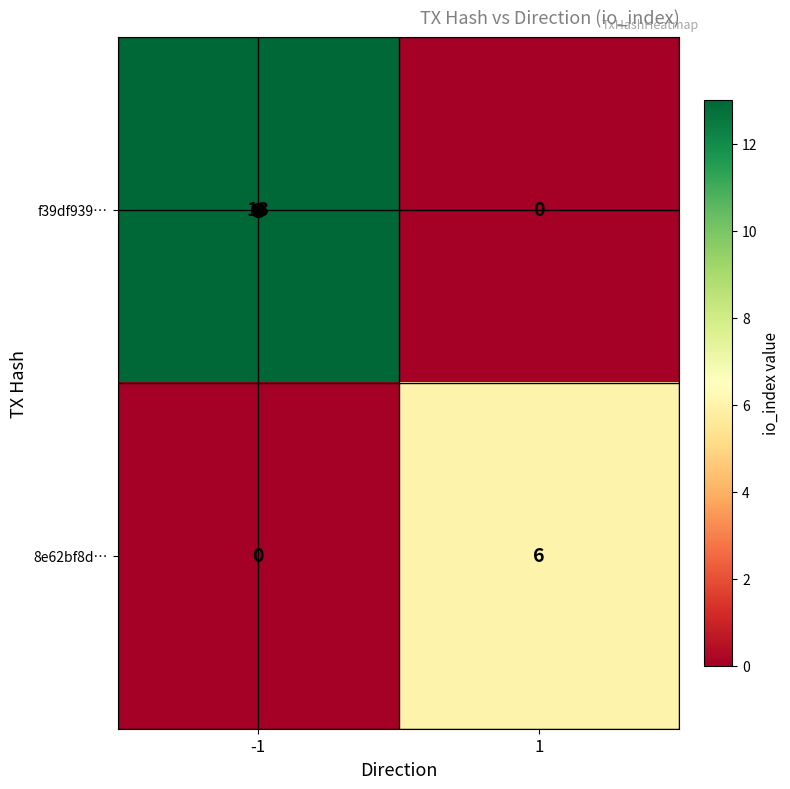

What is the highest value of the 8e62bf8d… series?

6